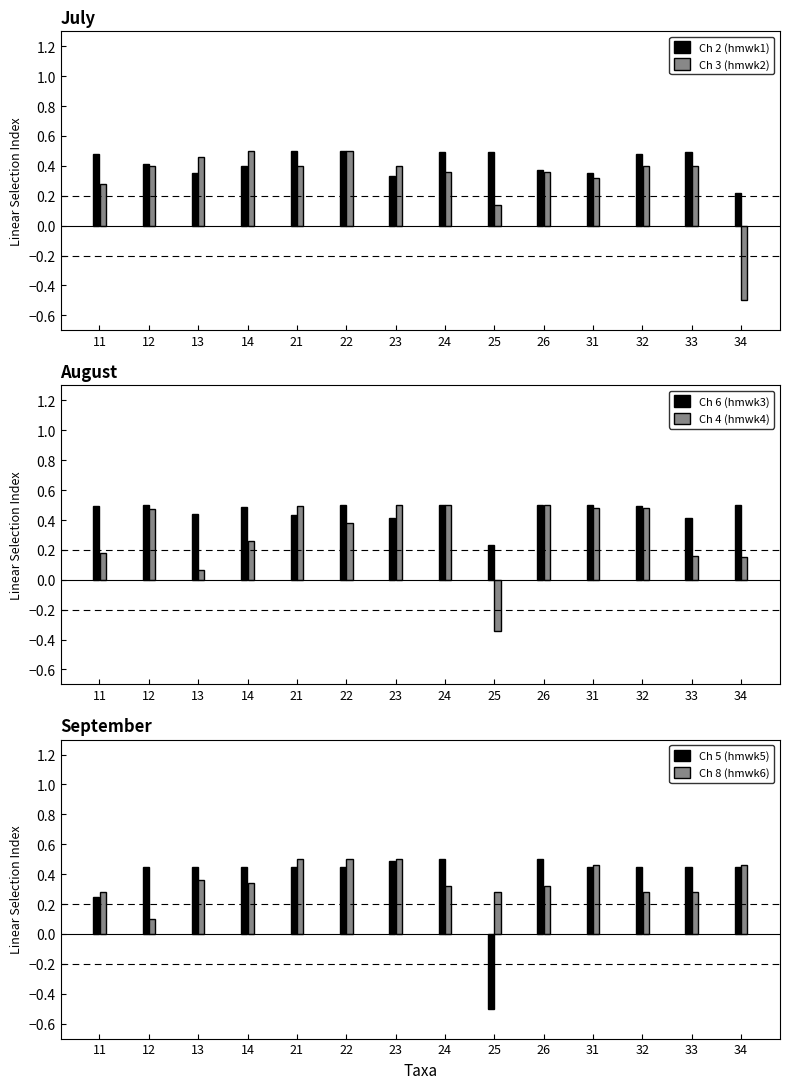

Reading left to right, extract all data points from this chart.

Ch 2 (hmwk1): 0.5	0.4	0.3	0.4	0.5	0.5	0.3	0.5	0.5	0.4	0.3	0.5	0.5	0.2
Ch 3 (hmwk2): 0.3	0.4	0.5	0.5	0.4	0.5	0.4	0.4	0.1	0.4	0.3	0.4	0.4	-0.5
Ch 6 (hmwk3): 0.5	0.5	0.4	0.5	0.4	0.5	0.4	0.5	0.2	0.5	0.5	0.5	0.4	0.5
Ch 4 (hmwk4): 0.2	0.5	0.1	0.3	0.5	0.4	0.5	0.5	-0.3	0.5	0.5	0.5	0.2	0.2
Ch 5 (hmwk5): 0.2	0.5	0.5	0.5	0.5	0.5	0.5	0.5	-0.5	0.5	0.5	0.5	0.5	0.5
Ch 8 (hmwk6): 0.3	0.1	0.4	0.3	0.5	0.5	0.5	0.3	0.3	0.3	0.5	0.3	0.3	0.5